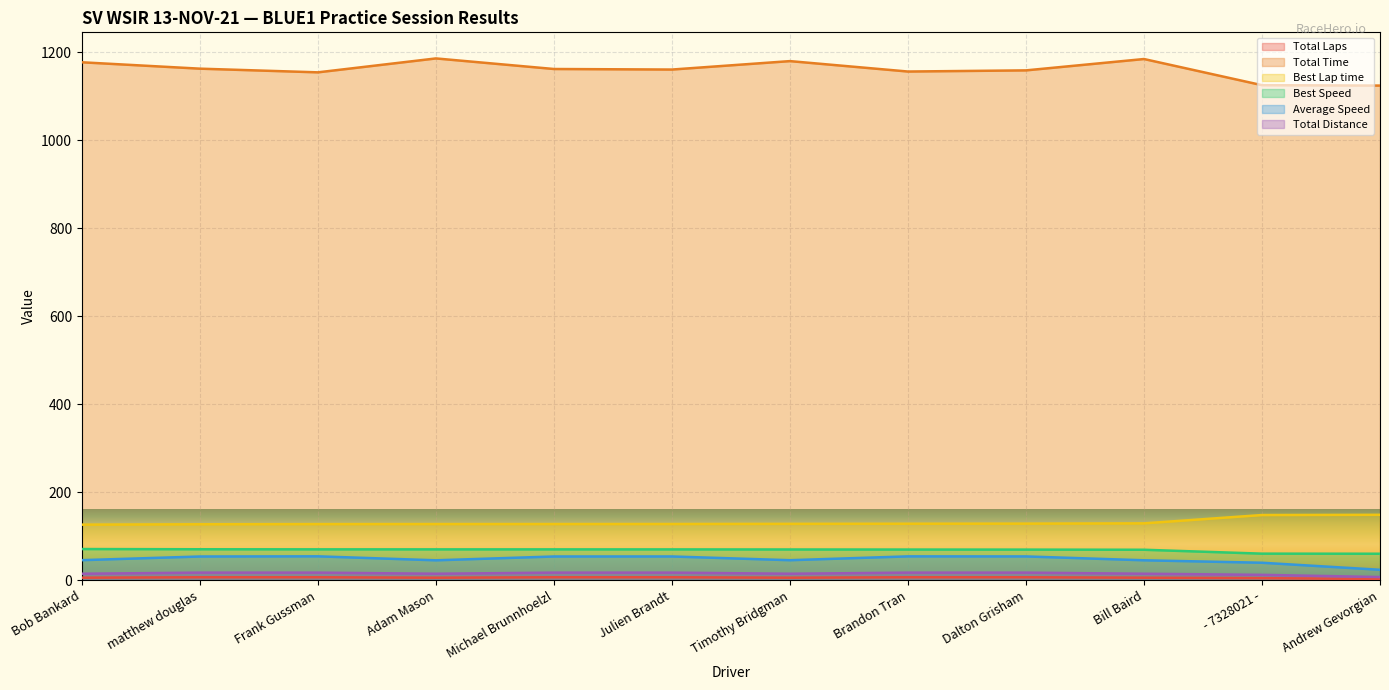

What is the smallest value displayed?

3.0